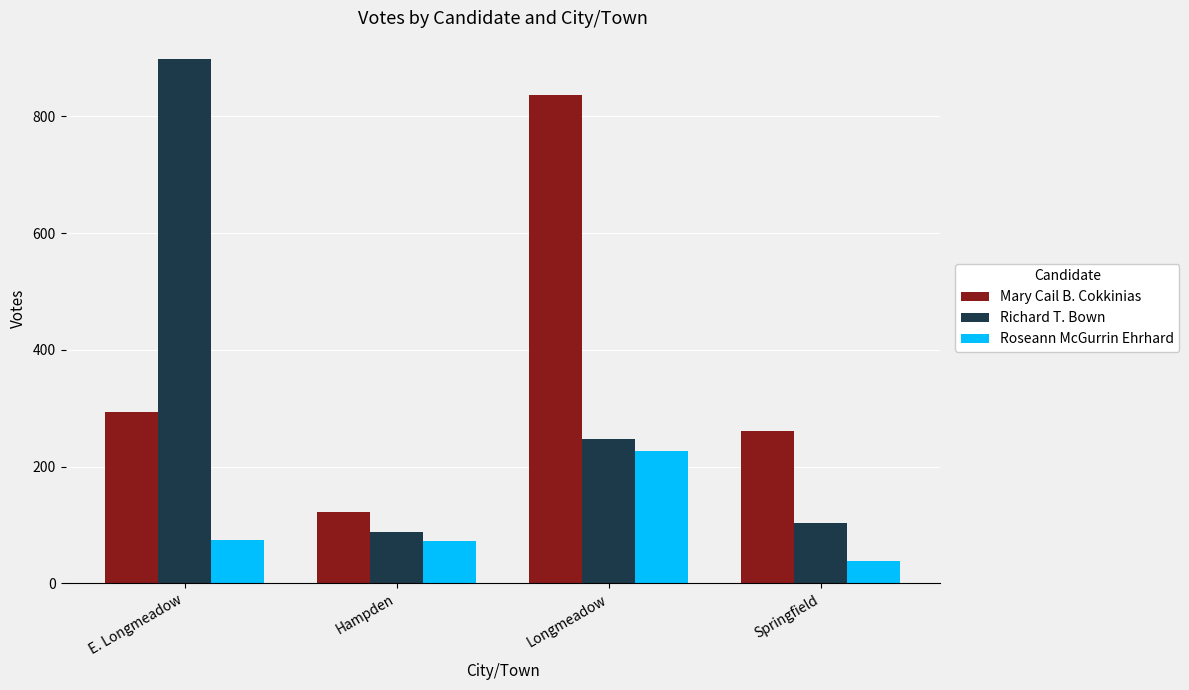

Count the number of data series in this chart.

3